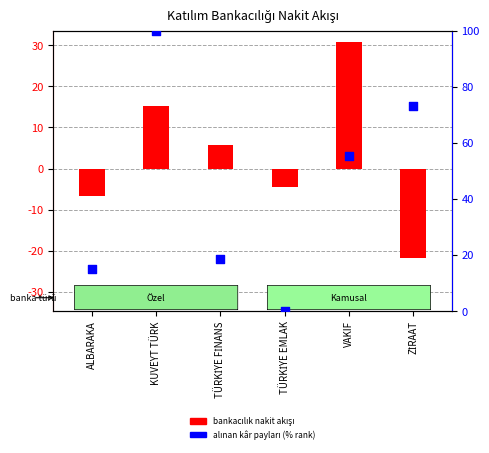

Which series has the largest Y range (max minus min)?

Bankacılık Nakit Akışı